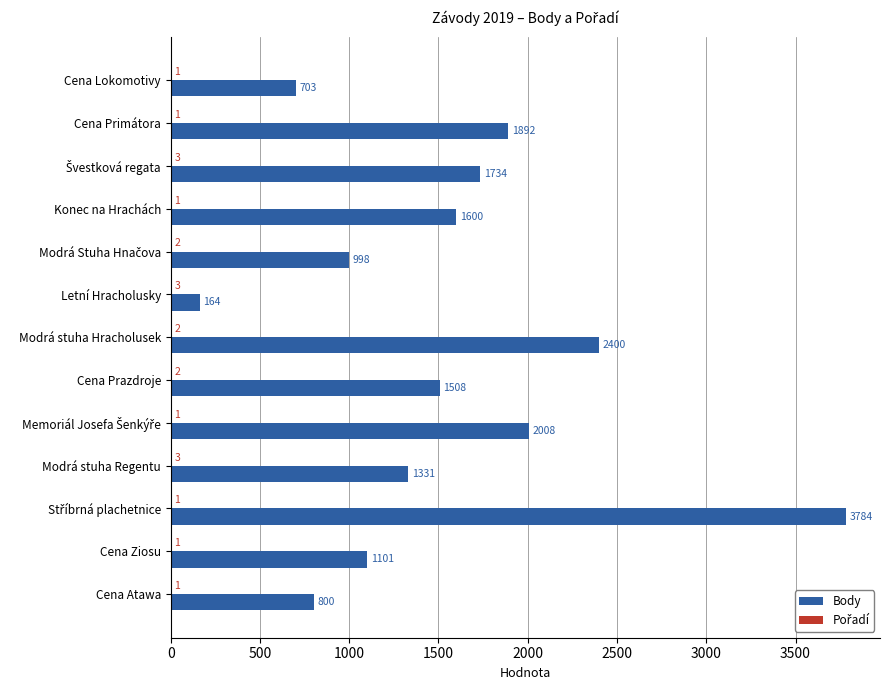

What is the sum of all Body values?

20023